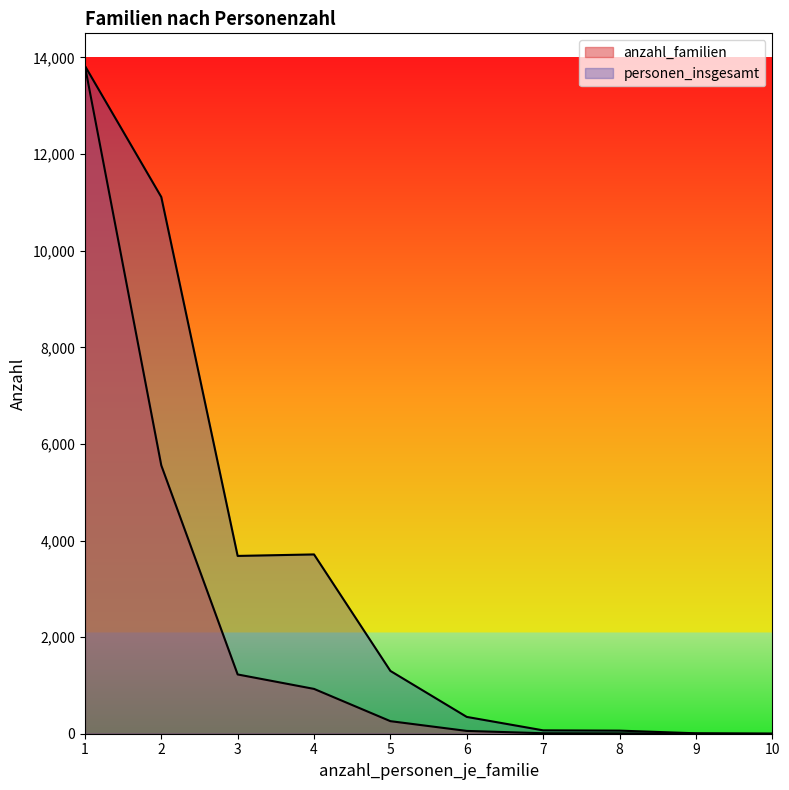

Read the personen_insgesamt value at 1, to the nearest 10.

13830